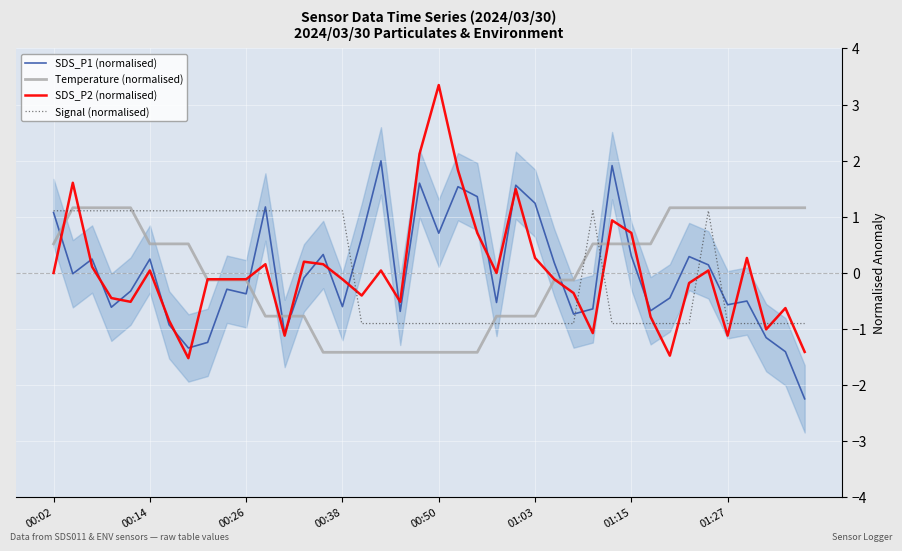

The SDS_P1 (normalised) series shows -1.0 at 27. True or false?

False